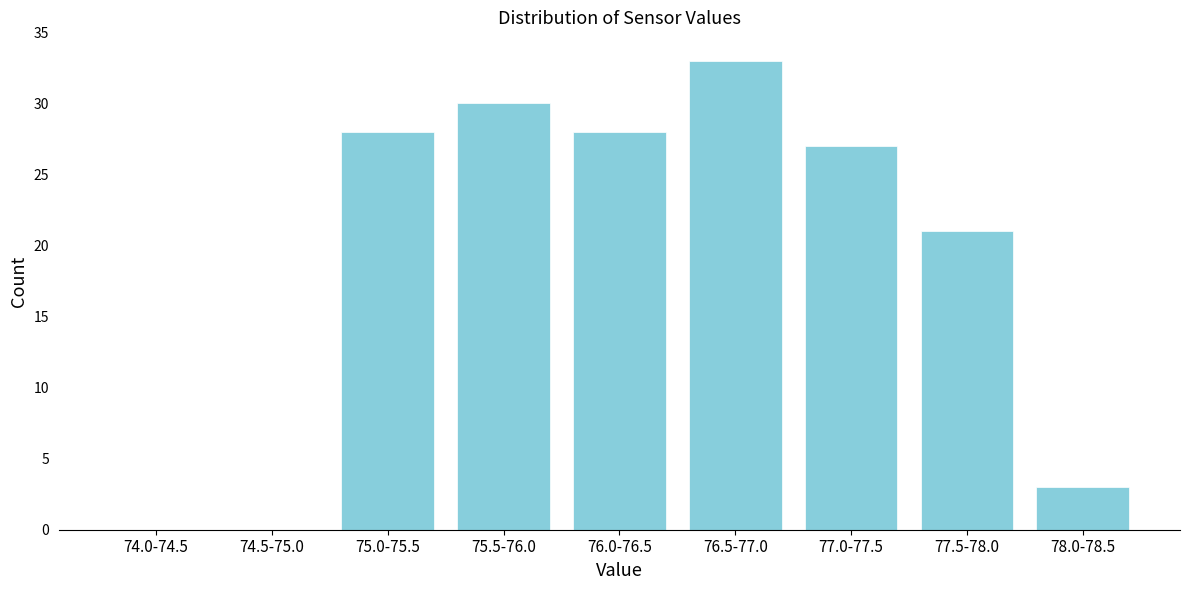

Reading left to right, transcribe all the data shown in this chart.

74.0-74.5=0	74.5-75.0=0	75.0-75.5=28	75.5-76.0=30	76.0-76.5=28	76.5-77.0=33	77.0-77.5=27	77.5-78.0=21	78.0-78.5=3